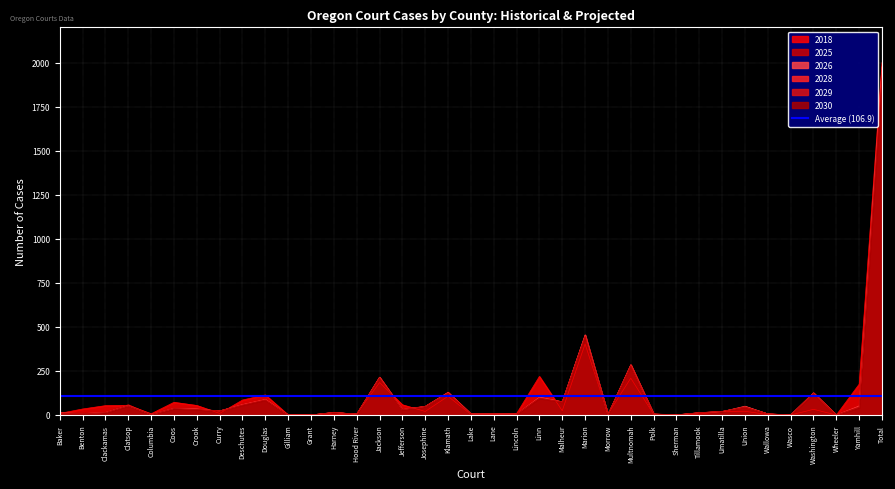

Which series changed the most between Baker and Harney?

2018